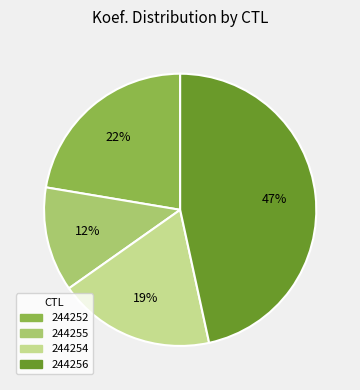

To the nearest percent, what is the average slice percentage?

25%